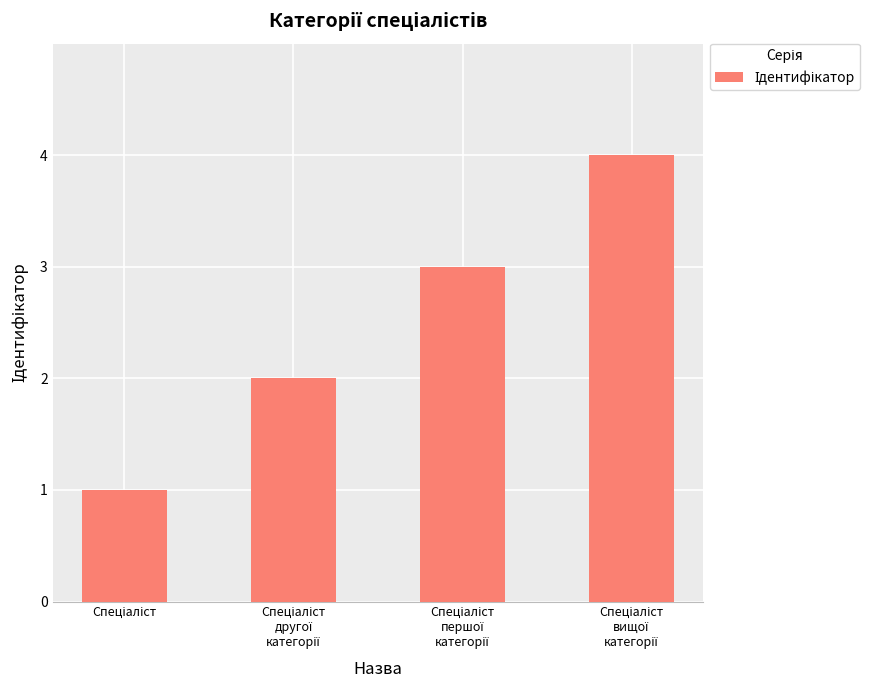

Reading right to left, list all the values displayed in this chart.

4	3	2	1